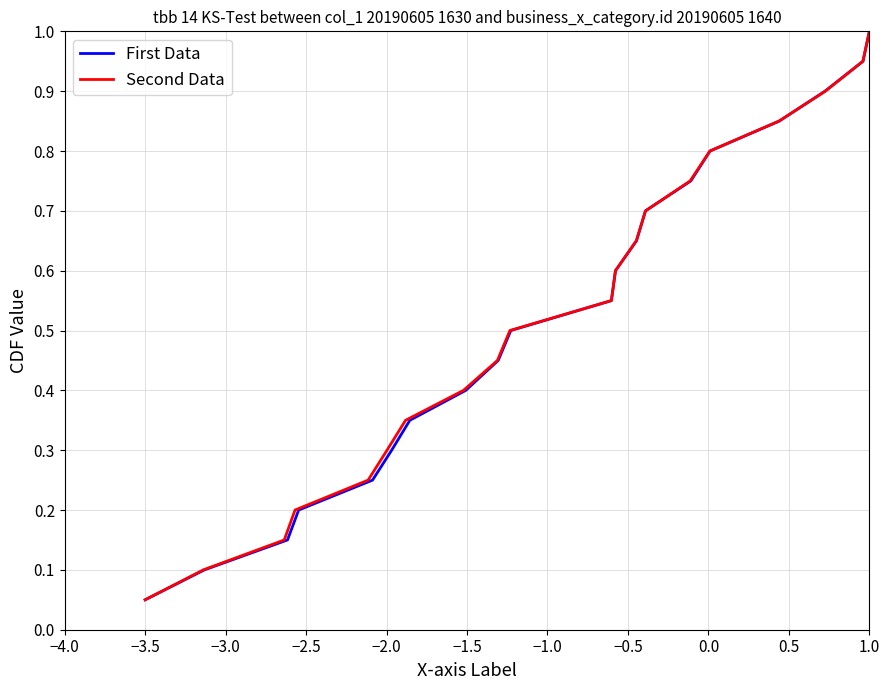

How many lines are shown in the chart?

2